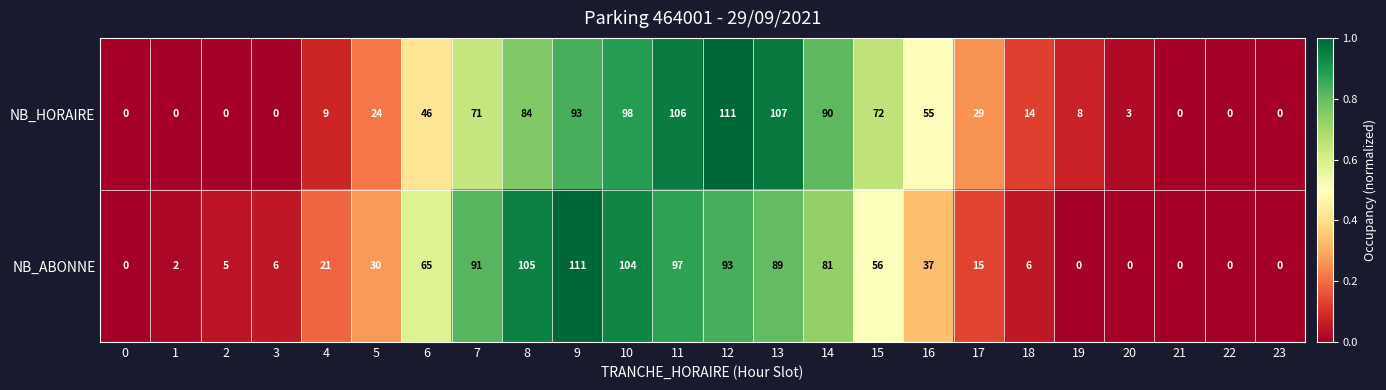

What is the sum of all NB_HORAIRE values?

1020